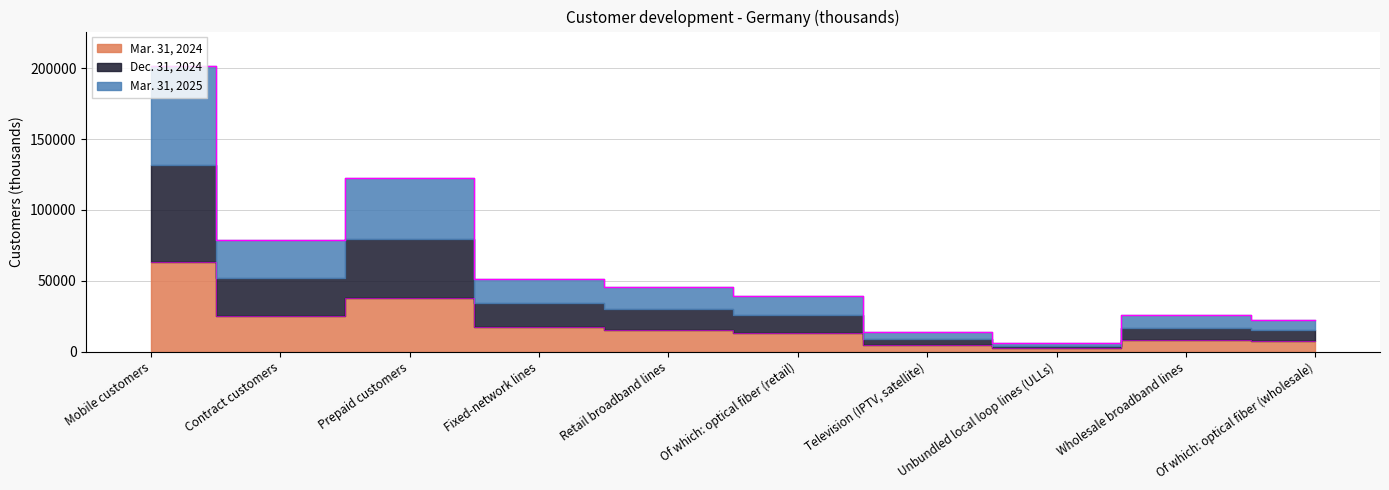

True or false: Mar. 31, 2025 and Dec. 31, 2024 intersect in this chart.

False